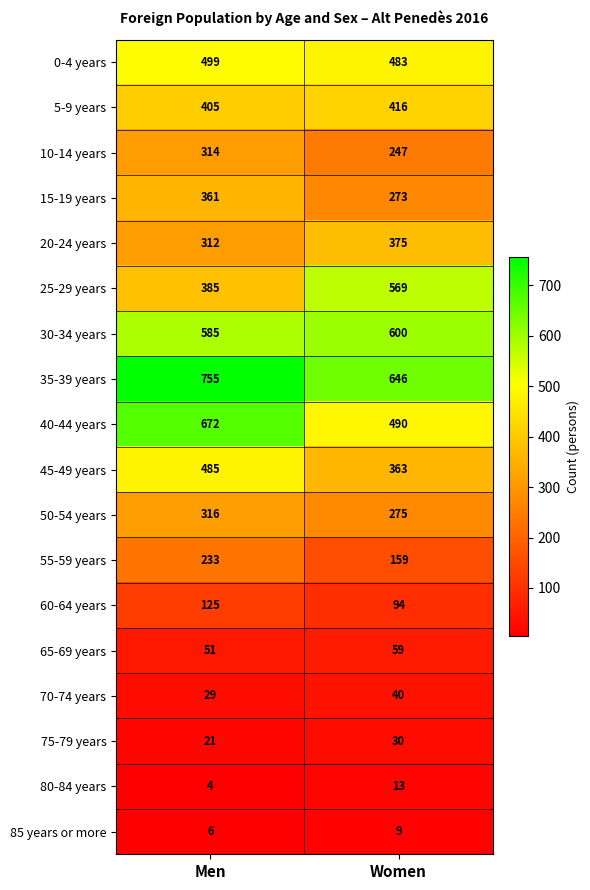

What is the difference between the maximum and minimum values in the 20-24 years series?

63